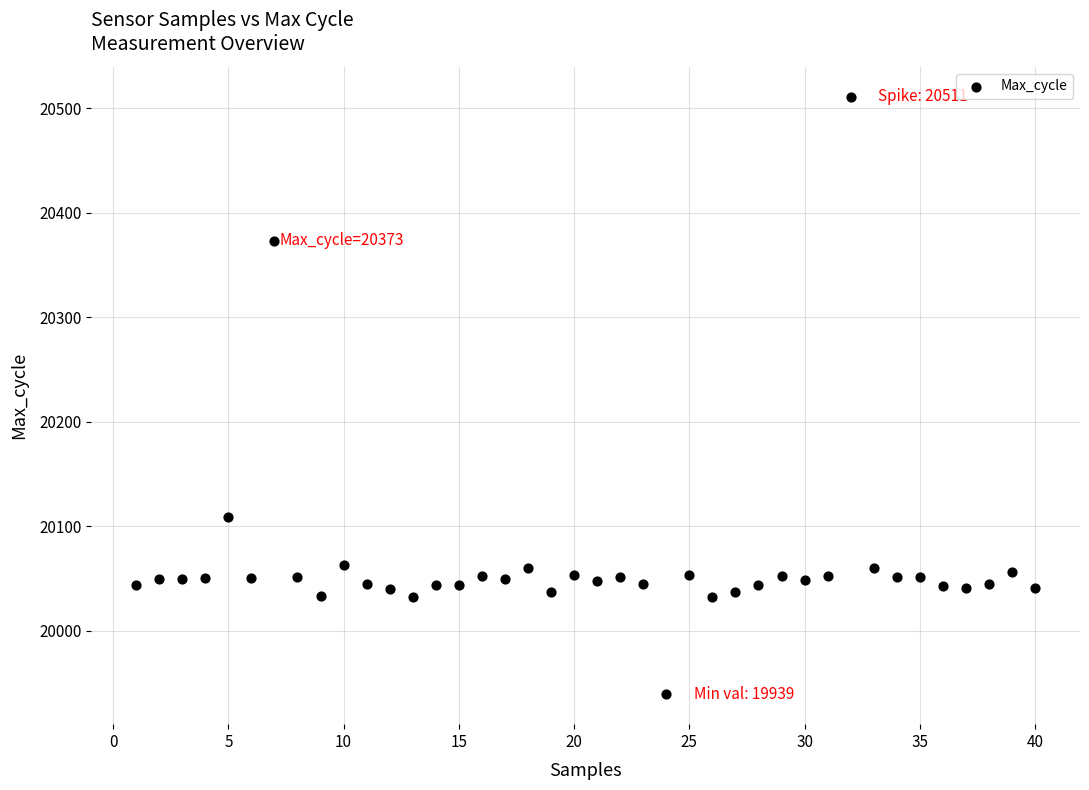

What is the range of X values (max minus min)?

39